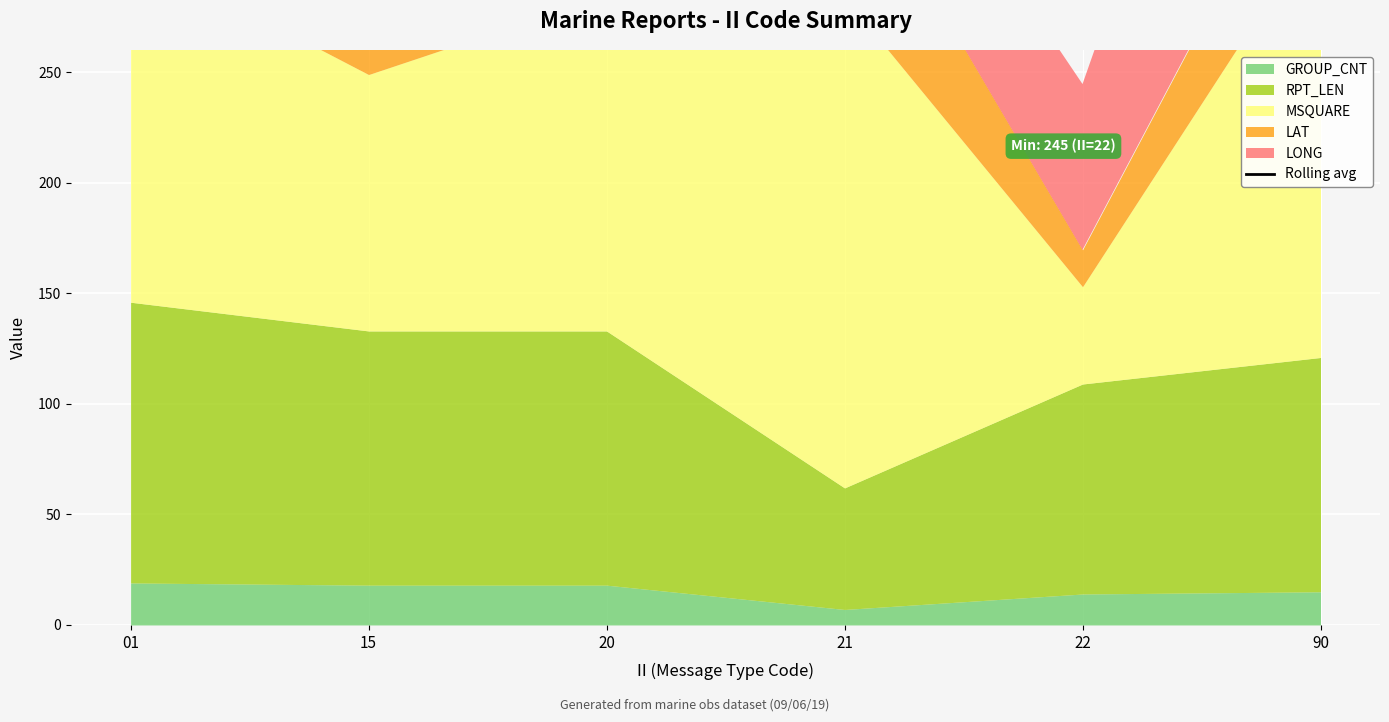

How many interior local valleys (lower than both neighbors) does the data have?

1